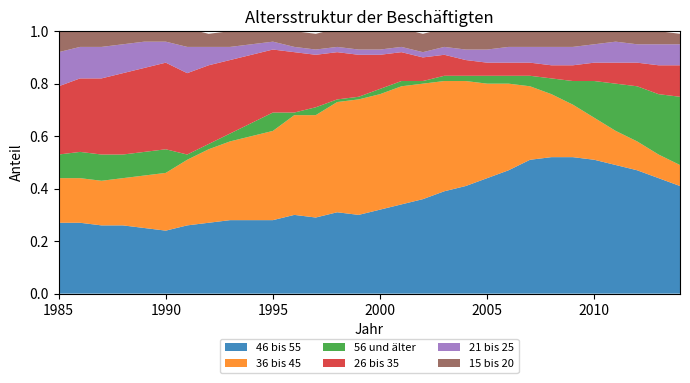

Reading left to right, extract all data points from this chart.

46 bis 55: 0.3	0.3	0.3	0.3	0.2	0.2	0.3	0.3	0.3	0.3	0.3	0.3	0.3	0.3	0.3	0.3	0.3	0.4	0.4	0.4	0.4	0.5	0.5	0.5	0.5	0.5	0.5	0.5	0.4	0.4
36 bis 45: 0.2	0.2	0.2	0.2	0.2	0.2	0.2	0.3	0.3	0.3	0.3	0.4	0.4	0.4	0.4	0.4	0.5	0.4	0.4	0.4	0.4	0.3	0.3	0.2	0.2	0.2	0.1	0.1	0.1	0.1
56 und älter: 0.1	0.1	0.1	0.1	0.1	0.1	0.0	0.0	0.0	0.1	0.1	0.0	0.0	0.0	0.0	0.0	0.0	0.0	0.0	0.0	0.0	0.0	0.0	0.1	0.1	0.1	0.2	0.2	0.2	0.3
26 bis 35: 0.3	0.3	0.3	0.3	0.3	0.3	0.3	0.3	0.3	0.3	0.2	0.2	0.2	0.2	0.2	0.1	0.1	0.1	0.1	0.1	0.1	0.1	0.1	0.1	0.1	0.1	0.1	0.1	0.1	0.1
21 bis 25: 0.1	0.1	0.1	0.1	0.1	0.1	0.1	0.1	0.1	0.0	0.0	0.0	0.0	0.0	0.0	0.0	0.0	0.0	0.0	0.0	0.1	0.1	0.1	0.1	0.1	0.1	0.1	0.1	0.1	0.1
15 bis 20: 0.1	0.1	0.1	0.1	0.1	0.1	0.1	0.1	0.1	0.1	0.1	0.1	0.1	0.1	0.1	0.1	0.1	0.1	0.1	0.1	0.1	0.1	0.1	0.1	0.1	0.1	0.1	0.1	0.1	0.0